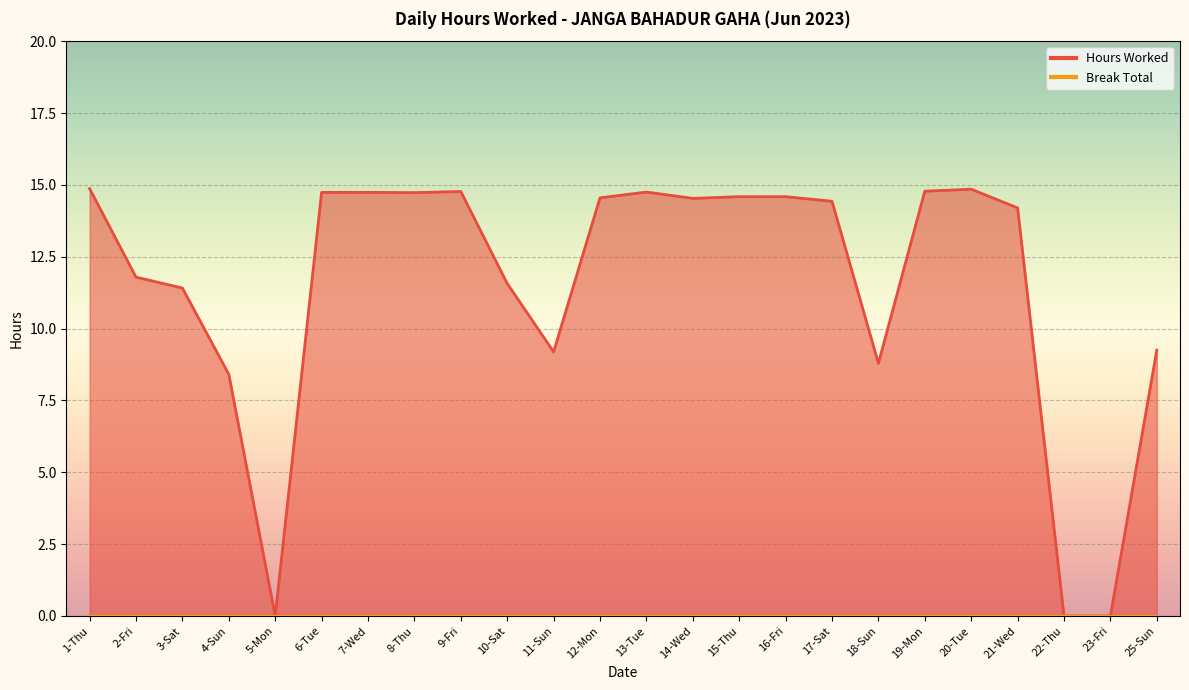

True or false: the data has more than 2 interior local peaks.

True